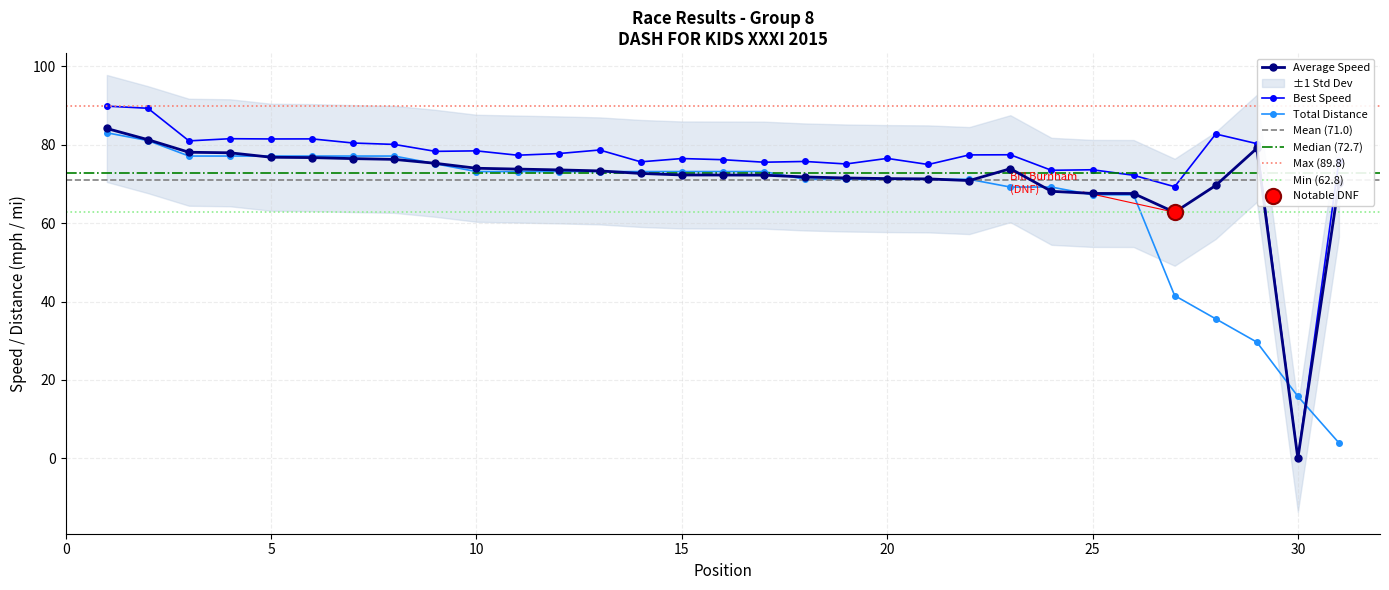

Is the value of Average Speed at 31 greater than the value of Best Speed at 7?

No